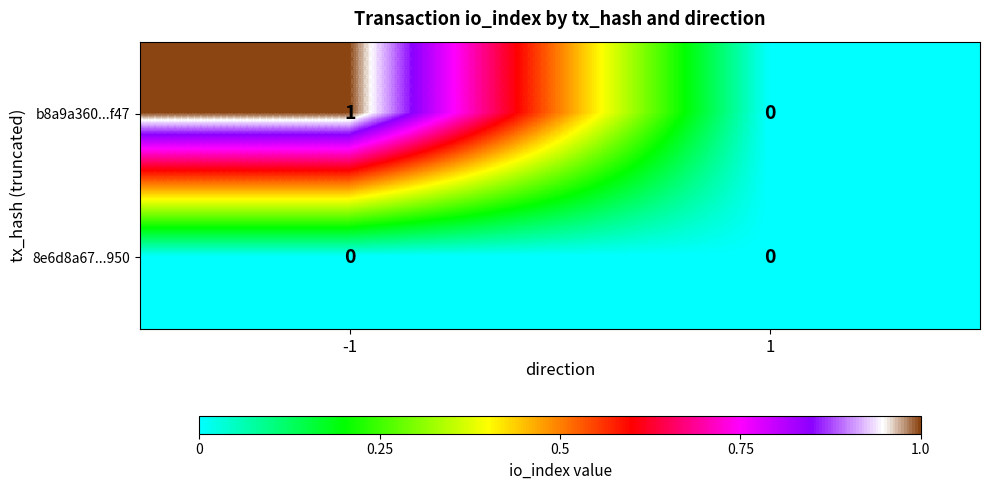

List the series in order of their peak value, lowest first.

8e6d8a67...950, b8a9a360...f47